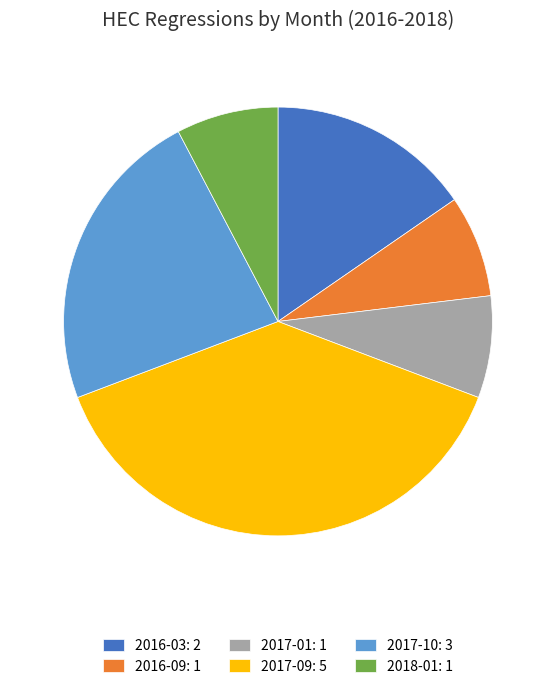

Does any single category account for the majority?

No